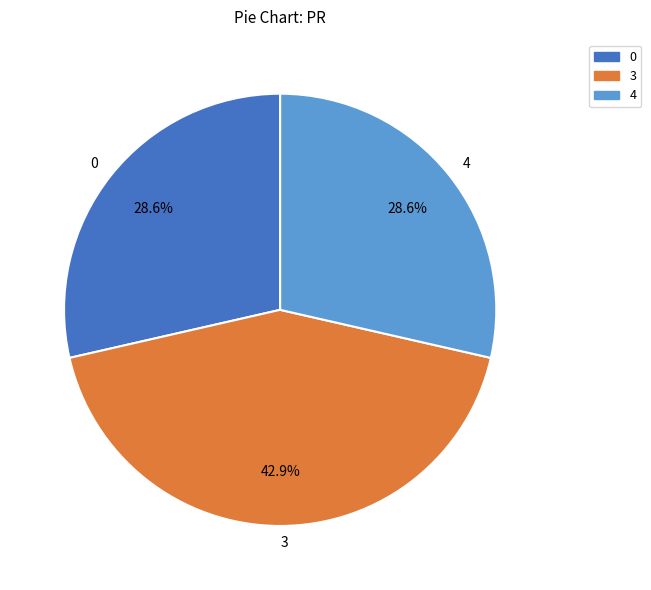

Approximately how many times larger is the value at 0 compared to 3?

0.7